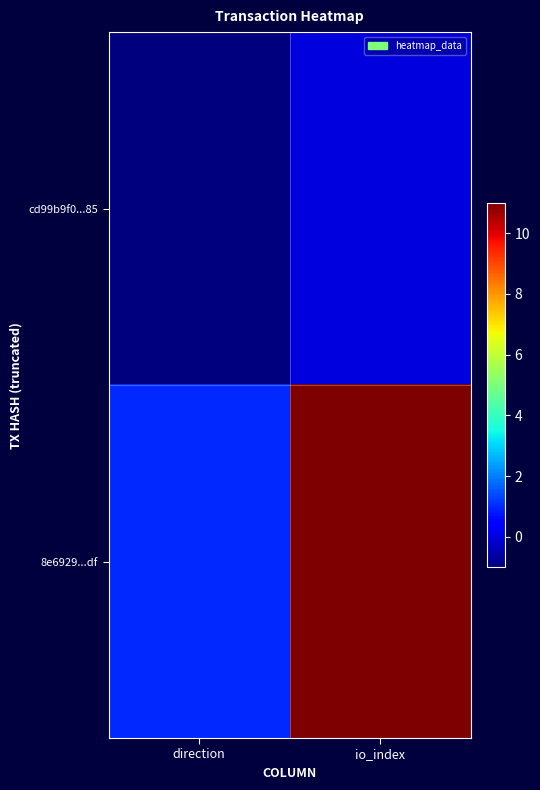

At which category is the sum across all series the highest?

io_index